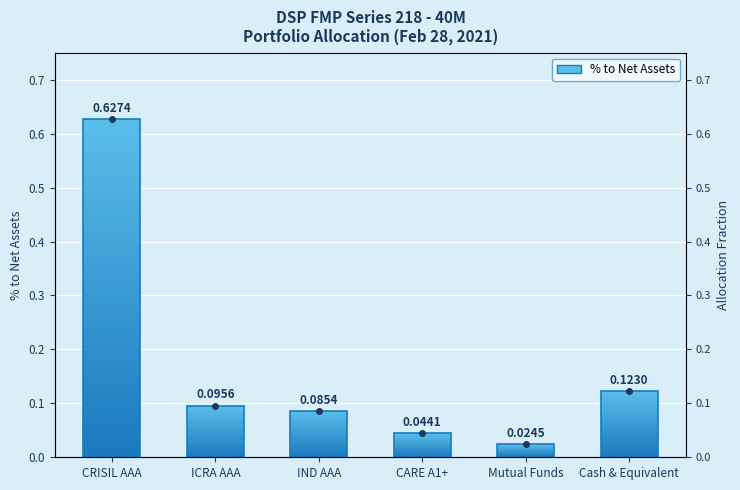

What is the sum of all values?

1.0